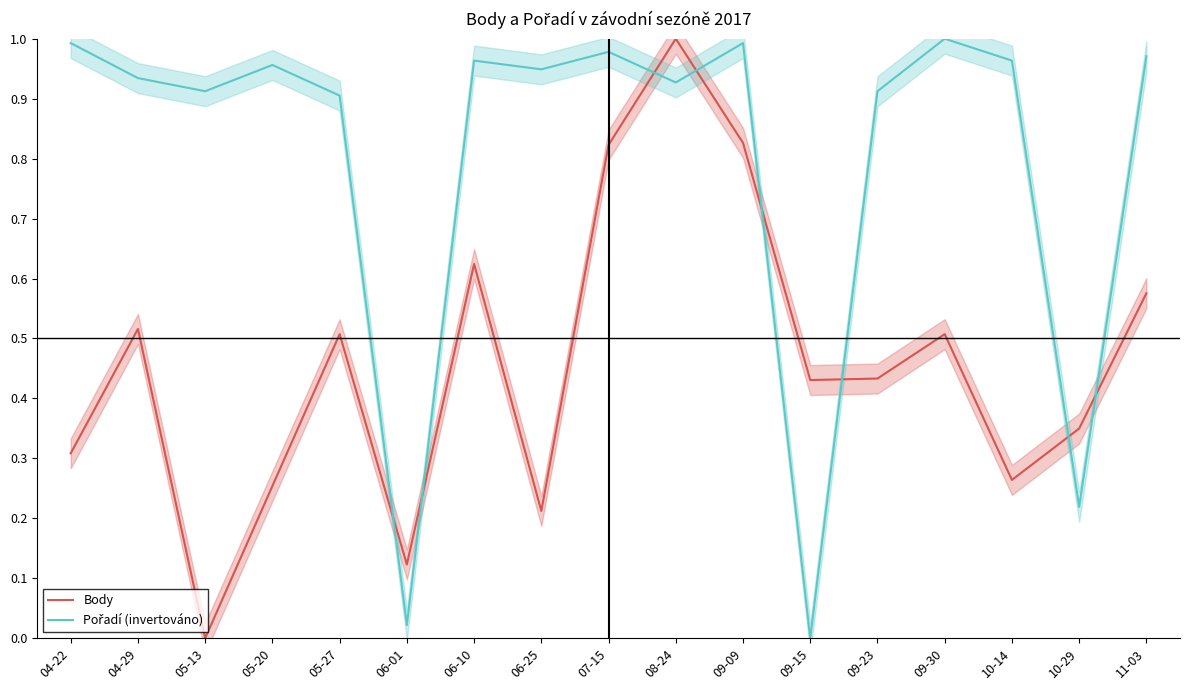

Read the Pořadí (invertováno) value at 04-22.

1.0